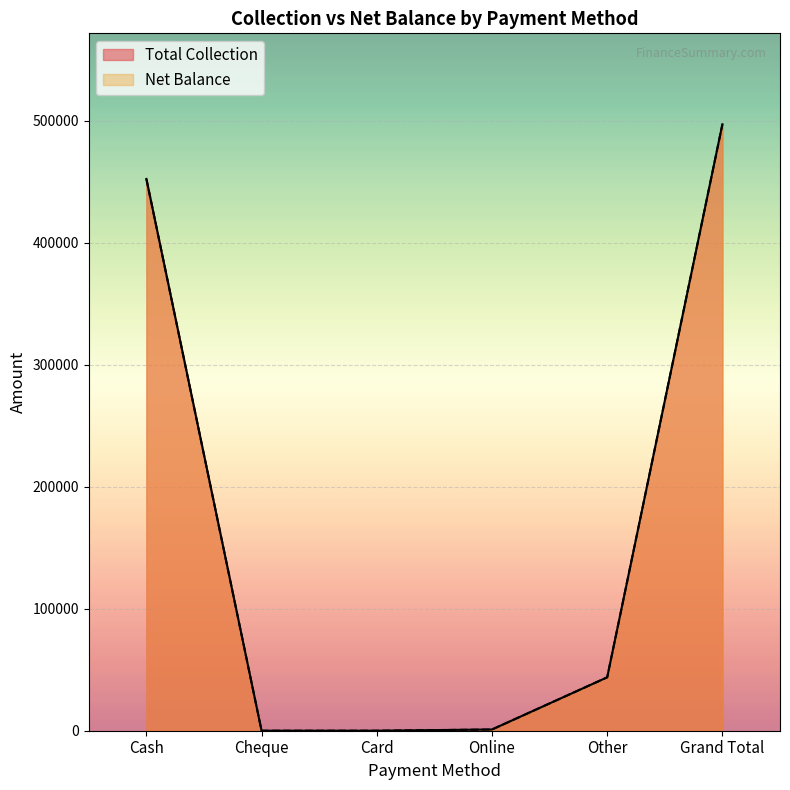

How many data points in Total Collection are less than 43760?

3